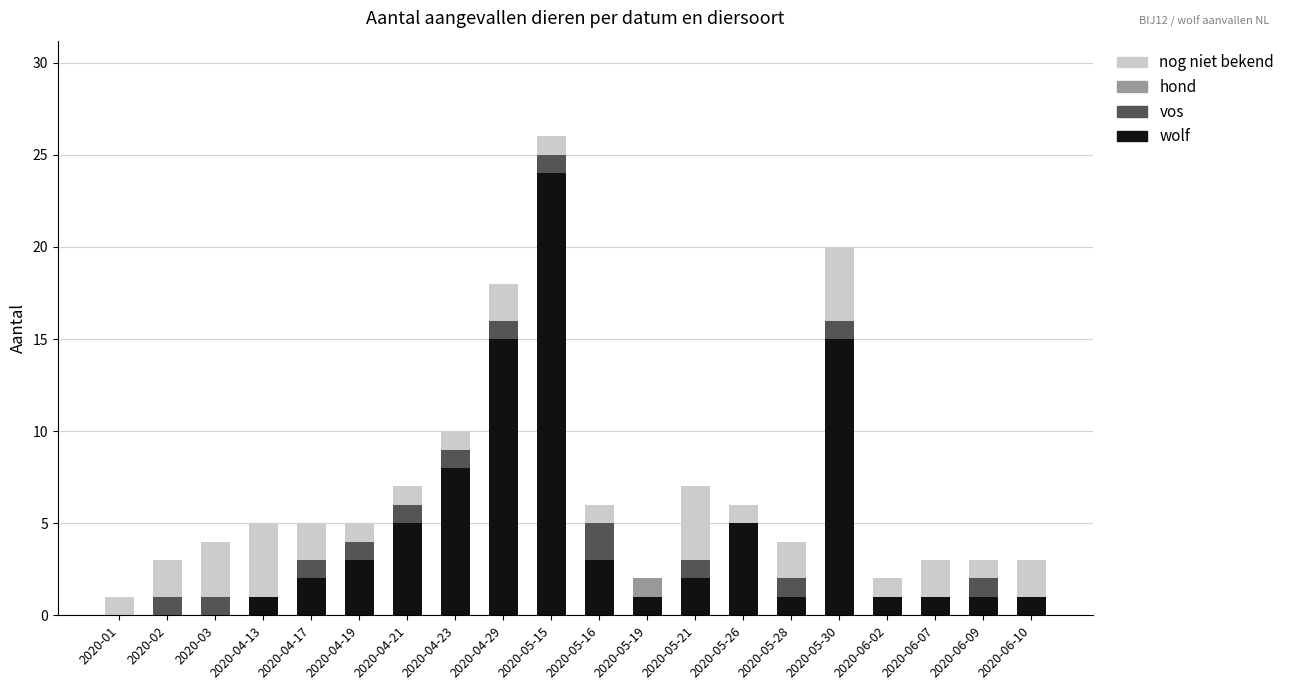

Is it true that wolf equals 8 at 2020-05-26?

False